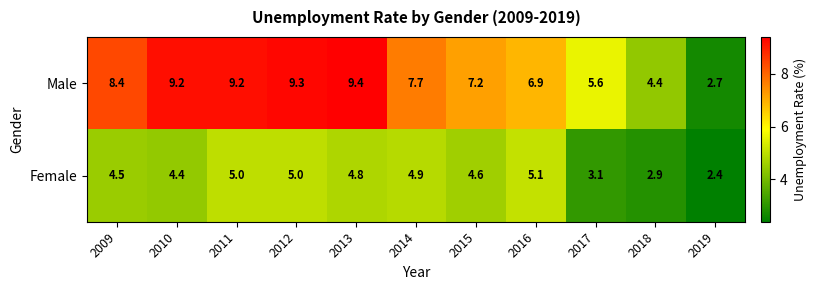

At which label does Female first exceed 4?

2009